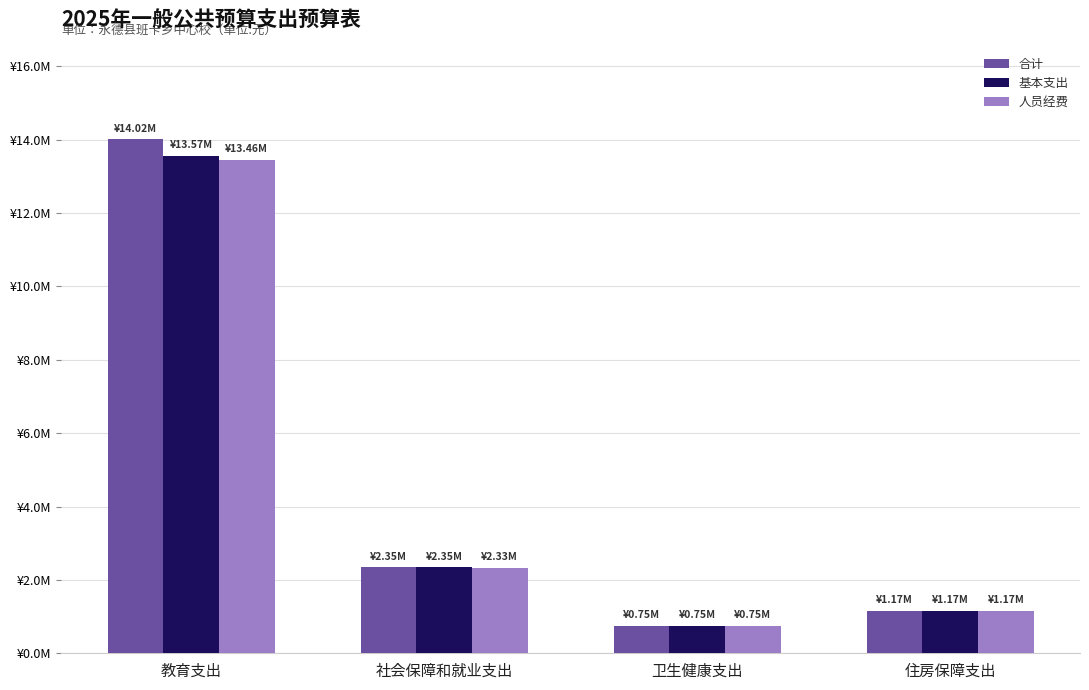

The 基本支出 series shows 1224562.7 at 卫生健康支出. True or false?

False